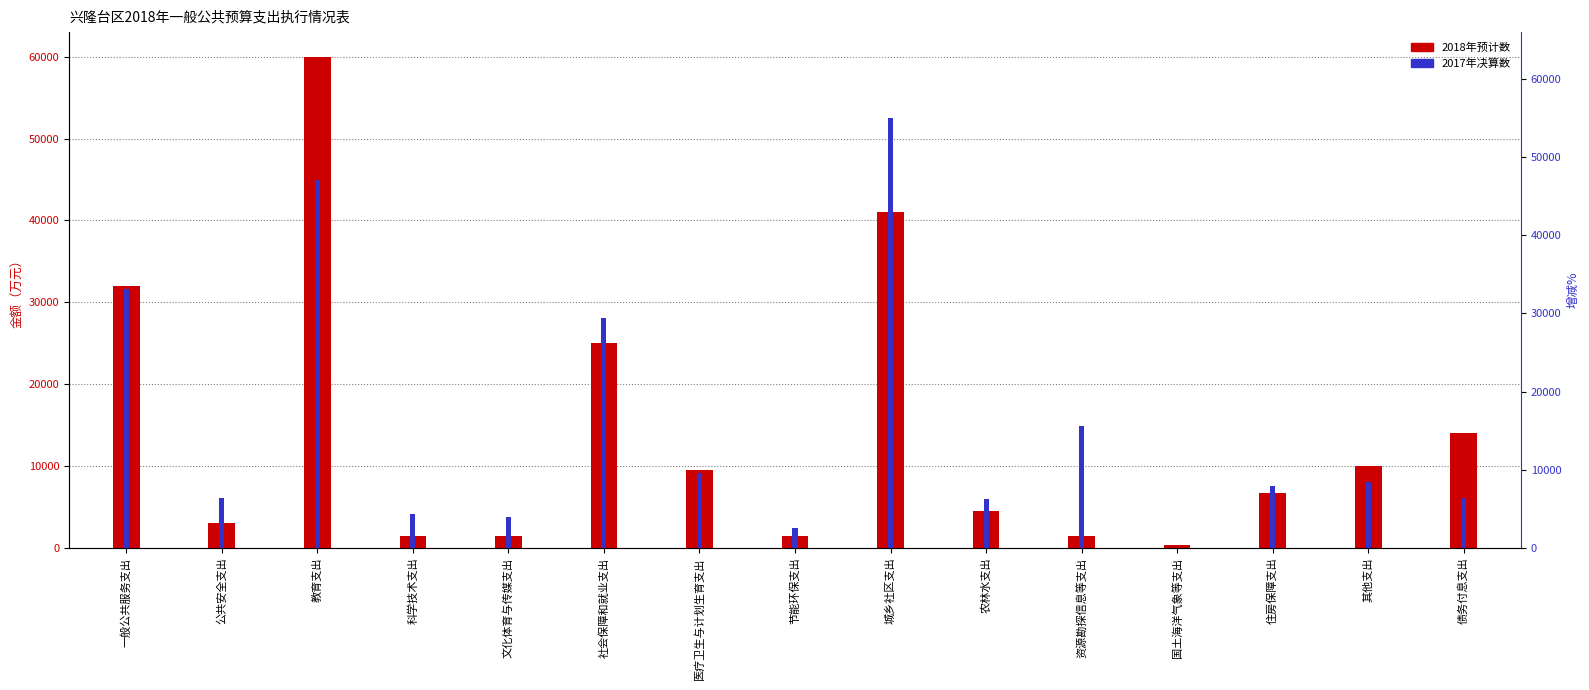

Which series has the largest total across all categories?

2017年决算数